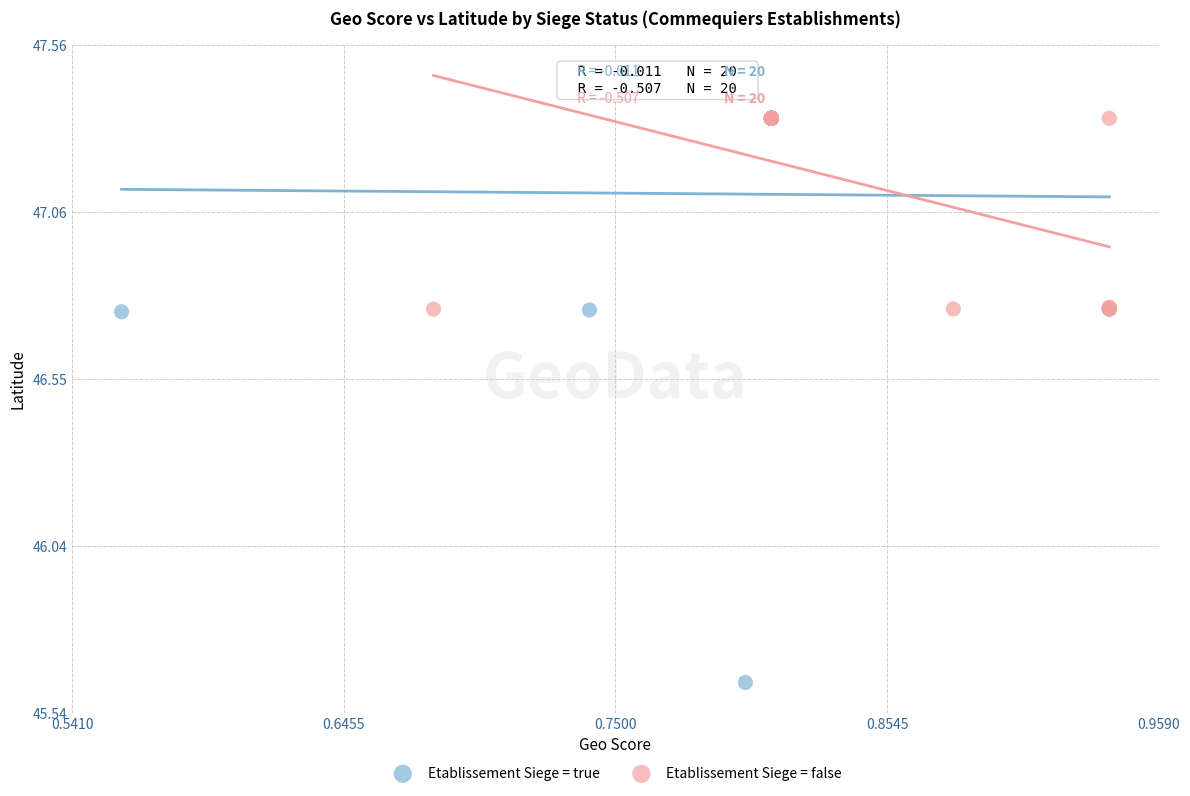

Which series contains the lowest Y value?

Etablissement Siege = true